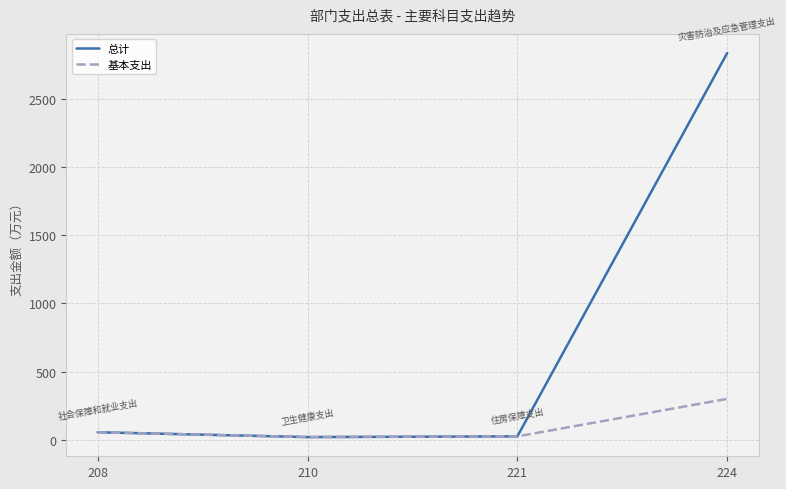

What is the difference between the maximum and second lowest values in the 基本支出 series?

275.0